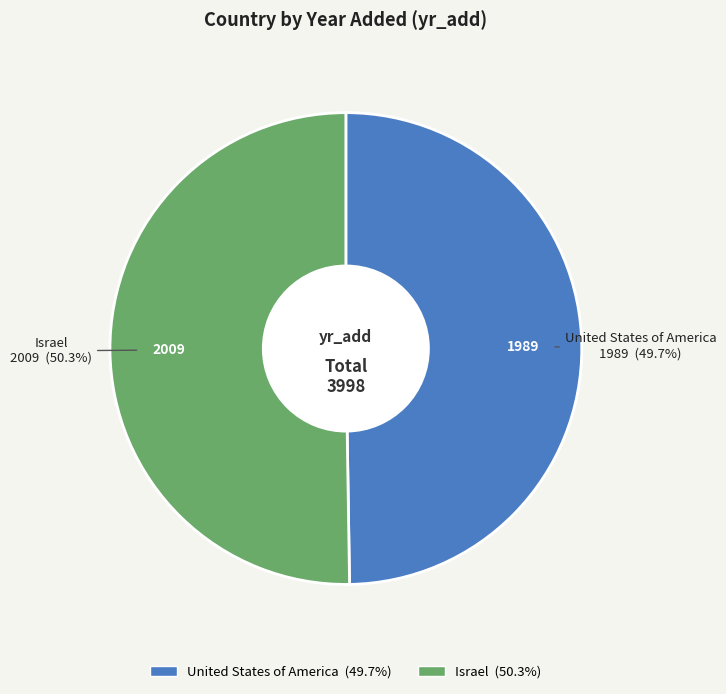

To the nearest percent, what is the difference between the largest and smallest slice percentages?

1%